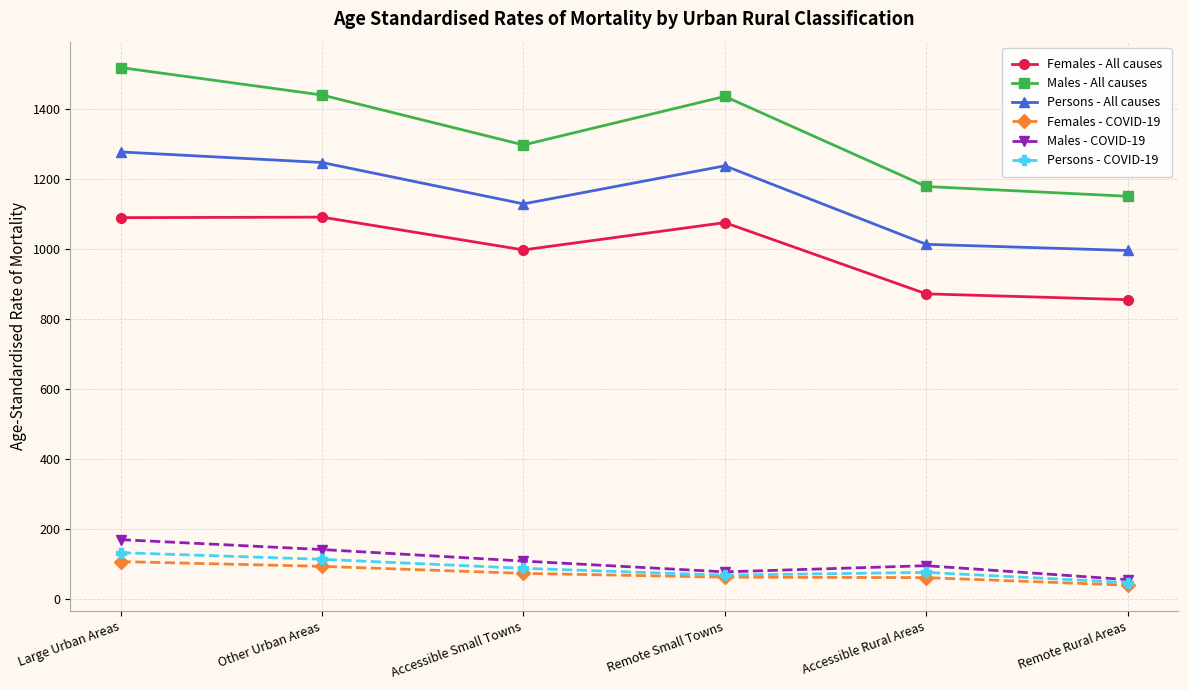

What is the label of the 6th point from the left?

Remote Rural Areas